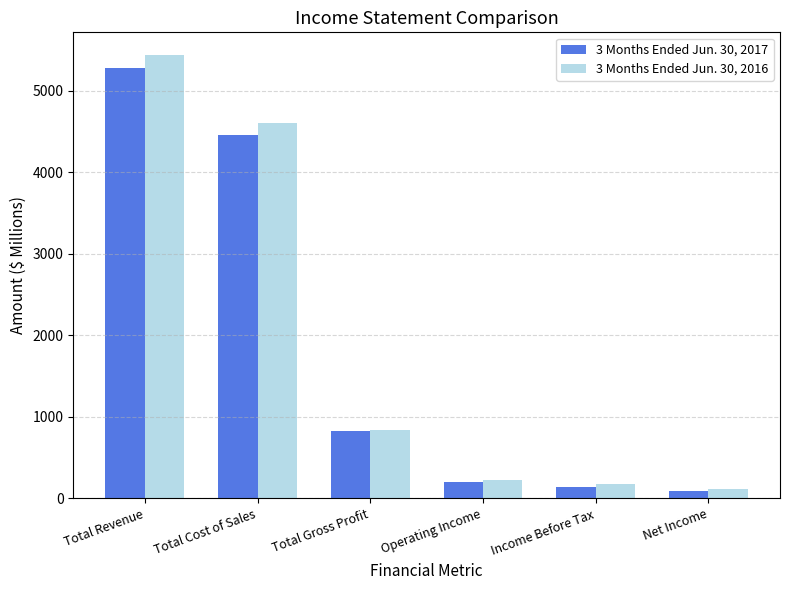

At which category does the chart reach its peak across all series?

Total Revenue